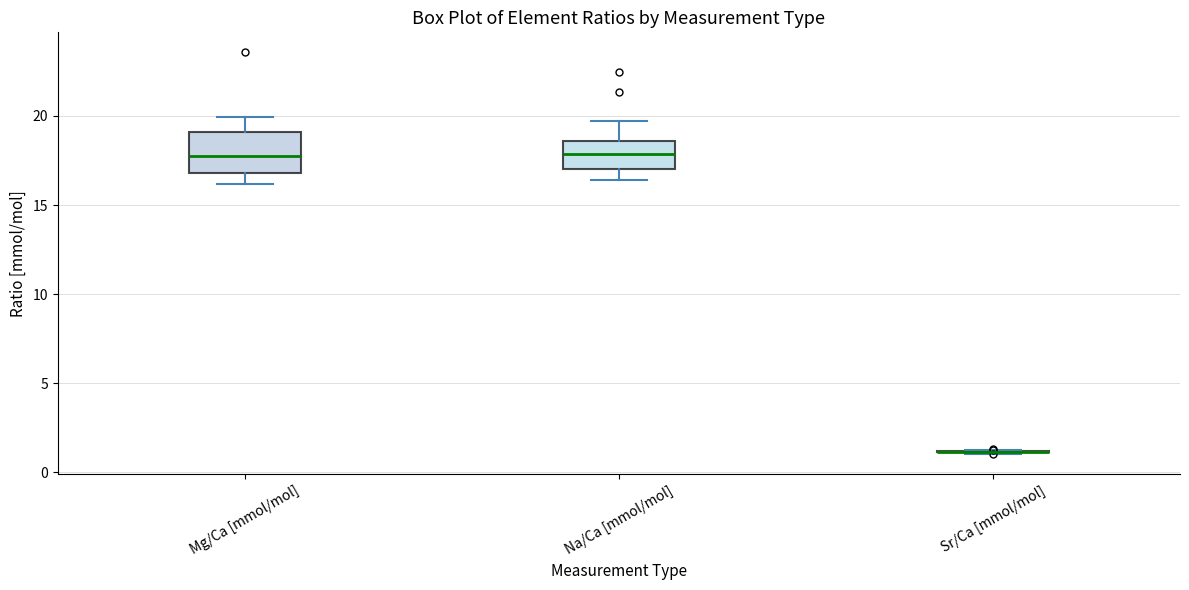

Where does the lower whisker of the box for Na/Ca [mmol/mol] end on the y-axis? The values are not printed on the chart, so give them approximately, as read against the axis.

16.5